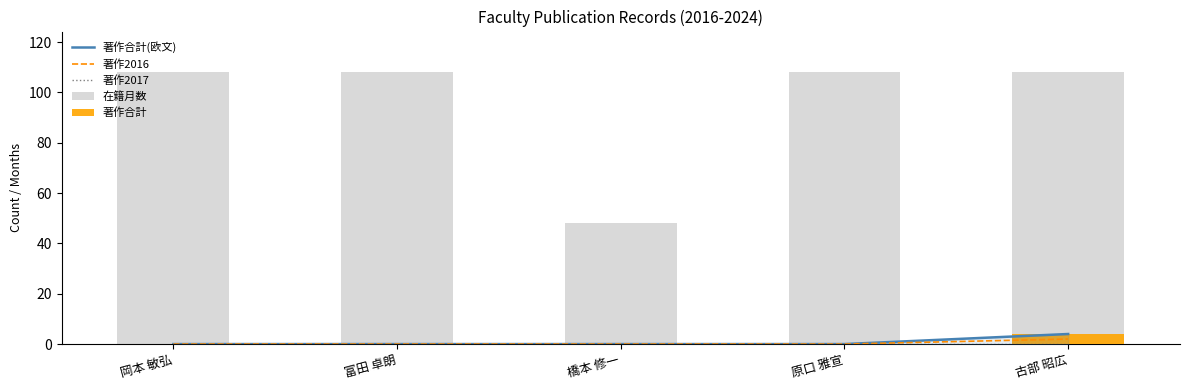

Which label corresponds to the smallest value in the chart?

岡本 敏弘